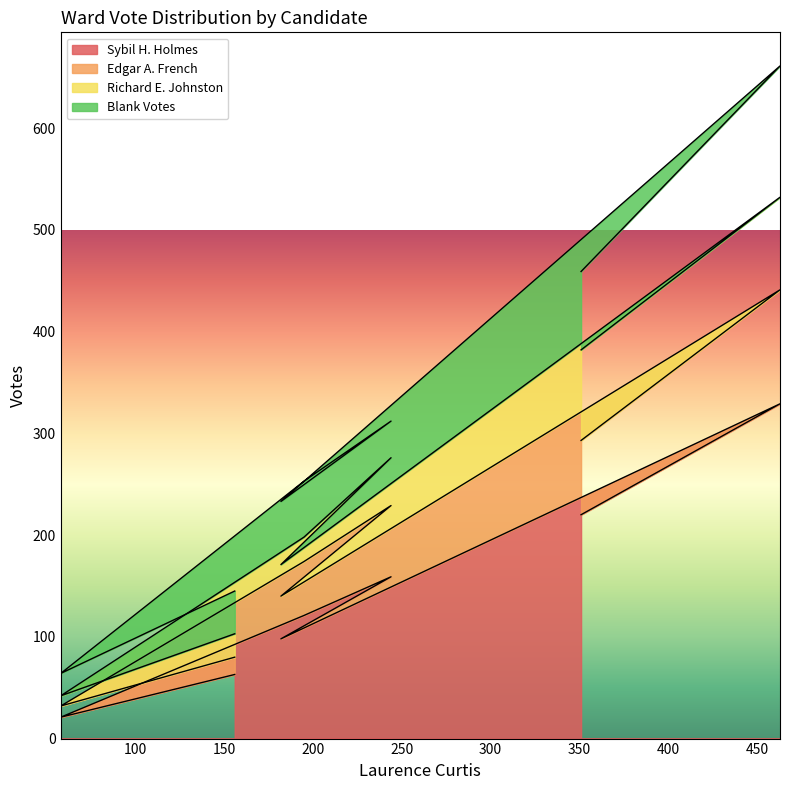

What is the value of the Edgar A. French point at the 2nd from the left?

32